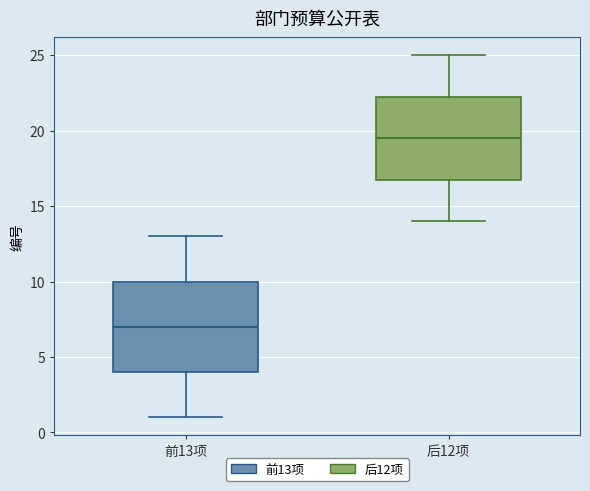

Reading left to right, transcribe this box plot: for each box, give where its median line is, the range the box spans, and where its two whiskers end, as read against the y-axis. The values are not printed on the chart, so give them approximately, as read against the axis.

前13项: median 7.0, box 4.0 to 10.0, whiskers 1.0 to 13.0
后12项: median 19.5, box 17.0 to 22.5, whiskers 14.0 to 25.0